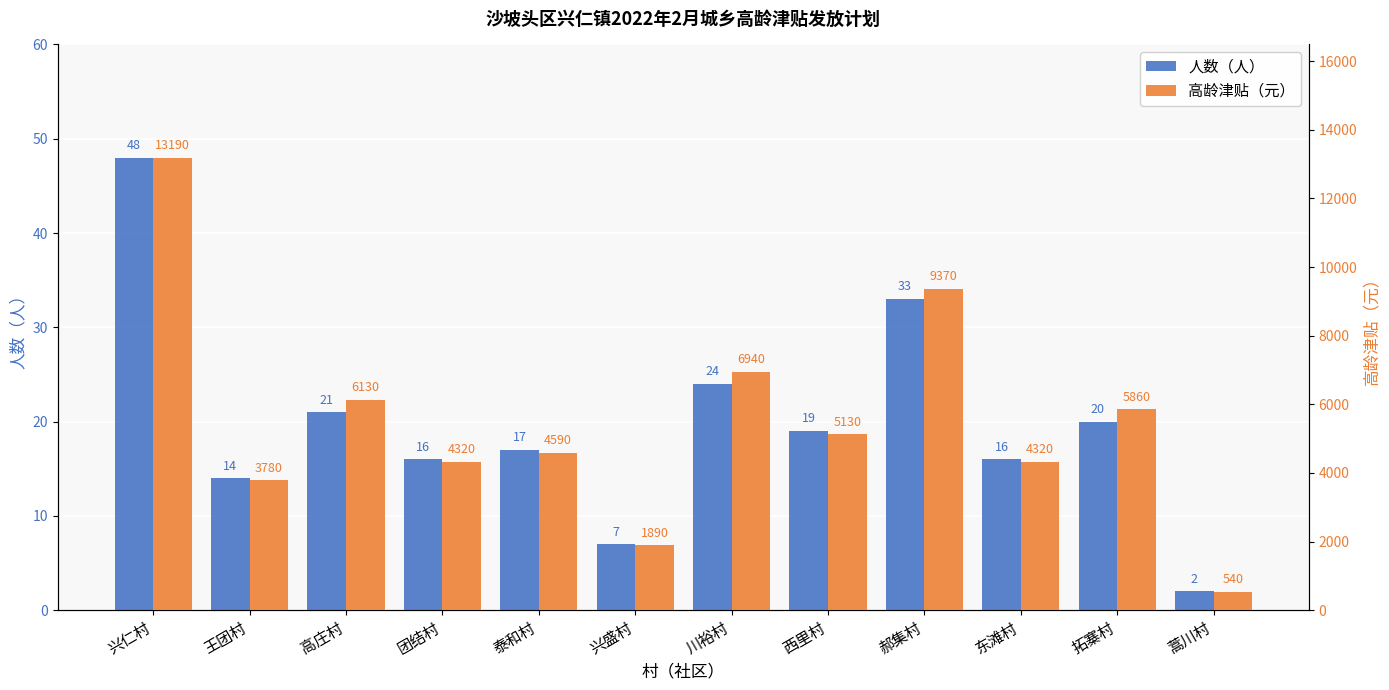

What is the spread (max minus min) of values at 西里村?

5111